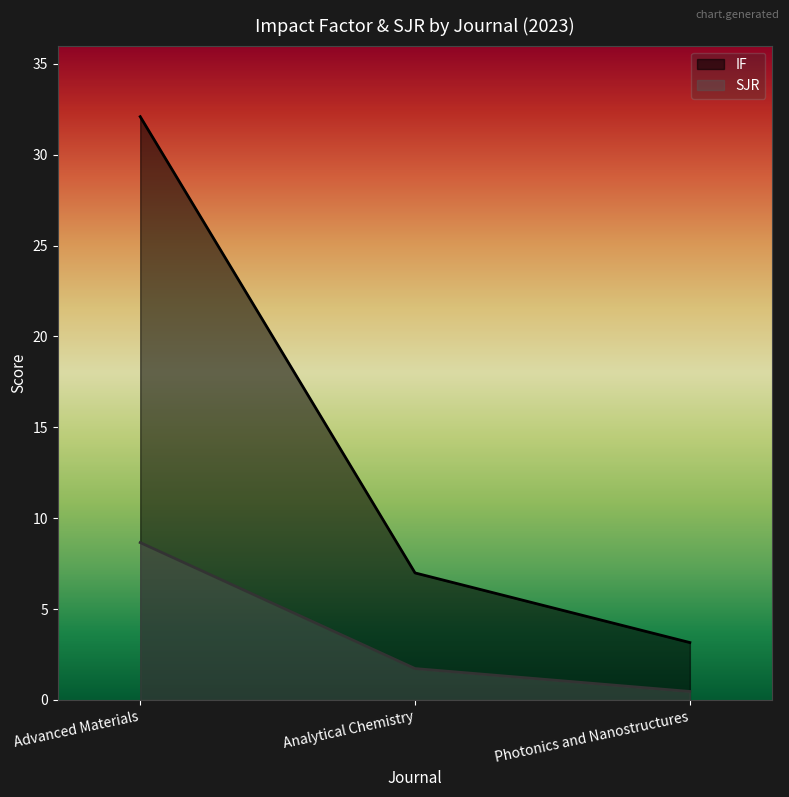

Is the value of IF at Analytical Chemistry greater than the value of SJR at Photonics and Nanostructures?

Yes